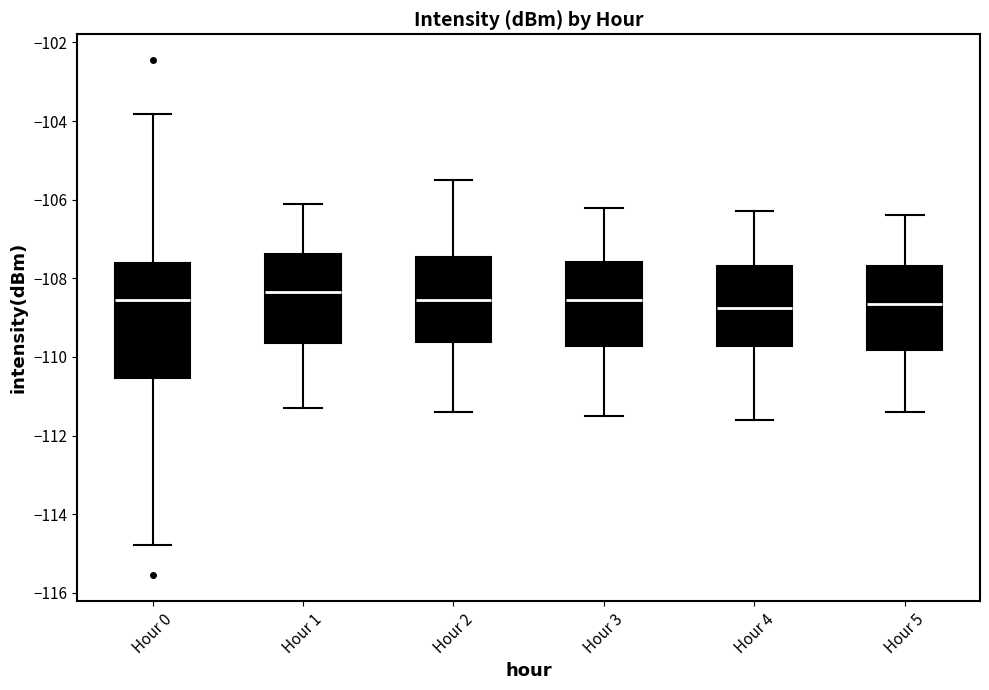

Which box has the highest median line?

Hour 1